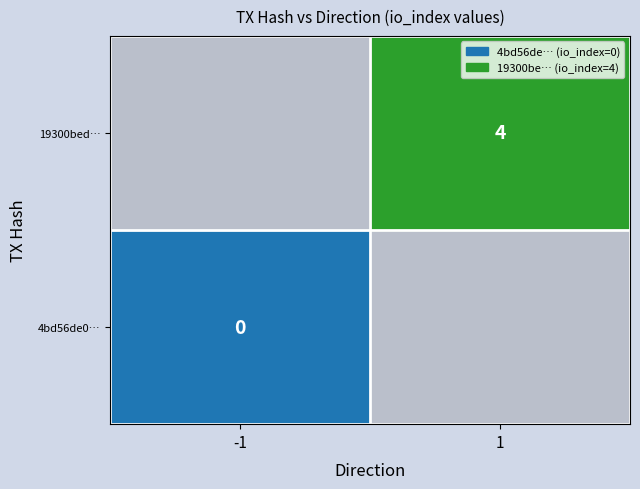

The value of 19300bedf291b4b2070f9851887d22a354b38b1 at io_index is 2. True or false?

False